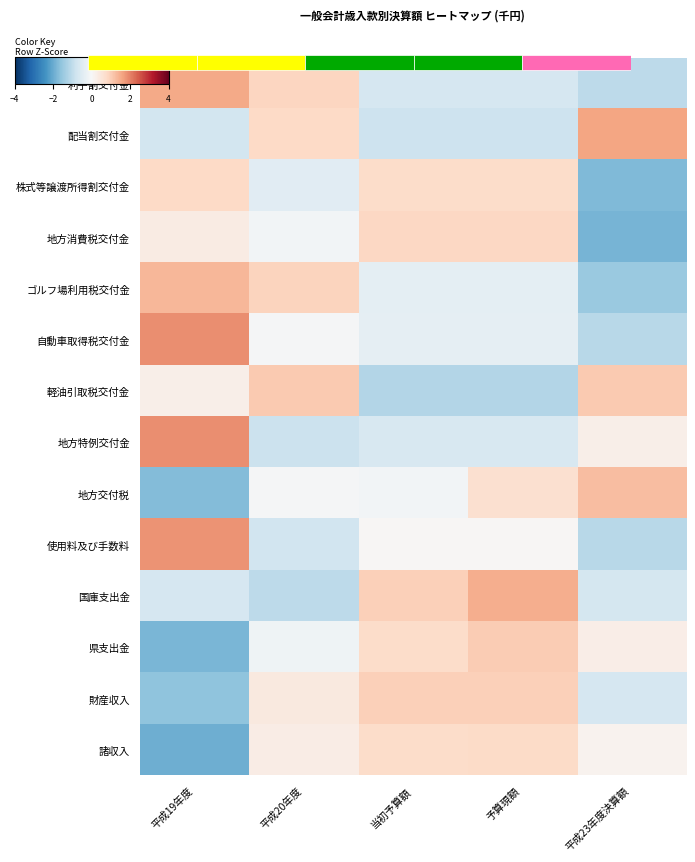

Rank the series by their maximum value, from lowest to highest.

諸収入, 株式等譲渡所得割交付金, 地方消費税交付金, 財産収入, 県支出金, 軽油引取税交付金, 地方交付税, ゴルフ場利用税交付金, 国庫支出金, 利子割交付金, 配当割交付金, 使用料及び手数料, 地方特例交付金, 自動車取得税交付金